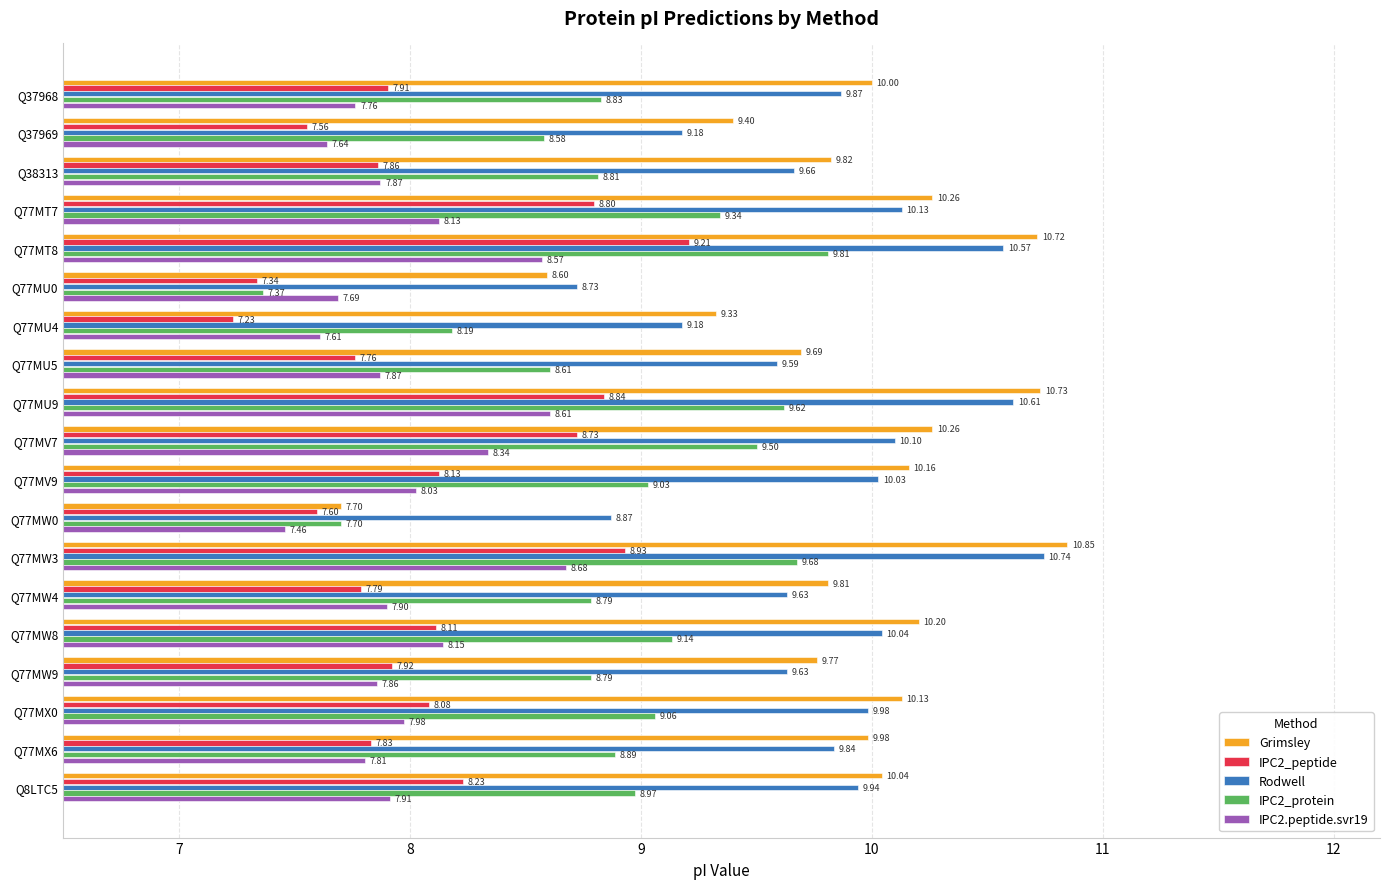

Which series has the largest total across all categories?

Grimsley